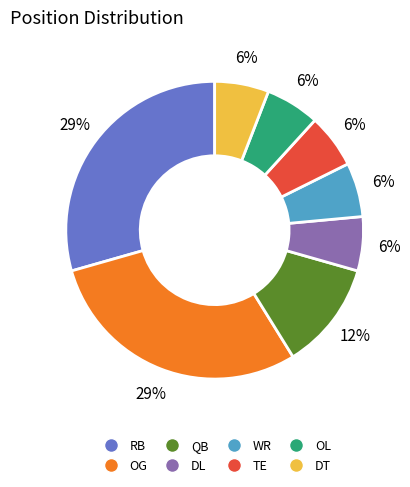

Between DT and OG, which is larger?

OG